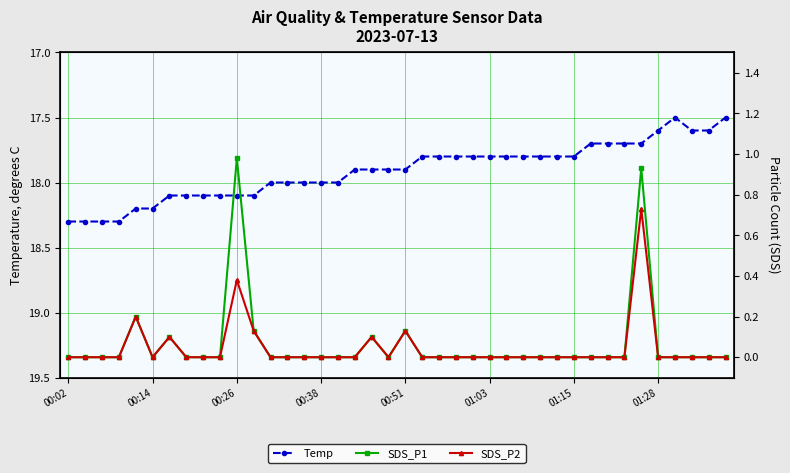

The value of Temp at 36 is 17.5. True or false?

True